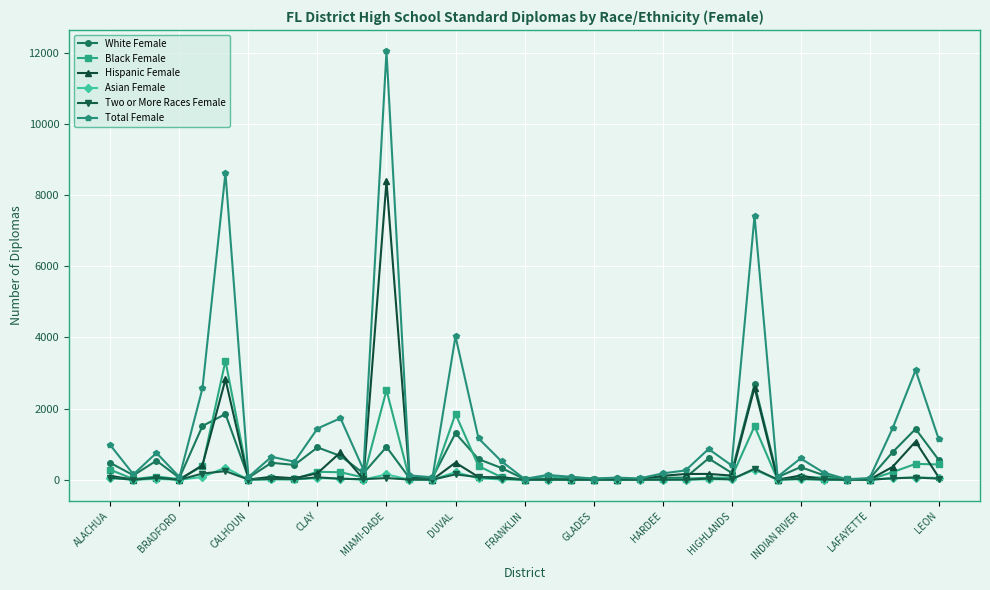

Which series has the largest range (max minus min)?

Total Female